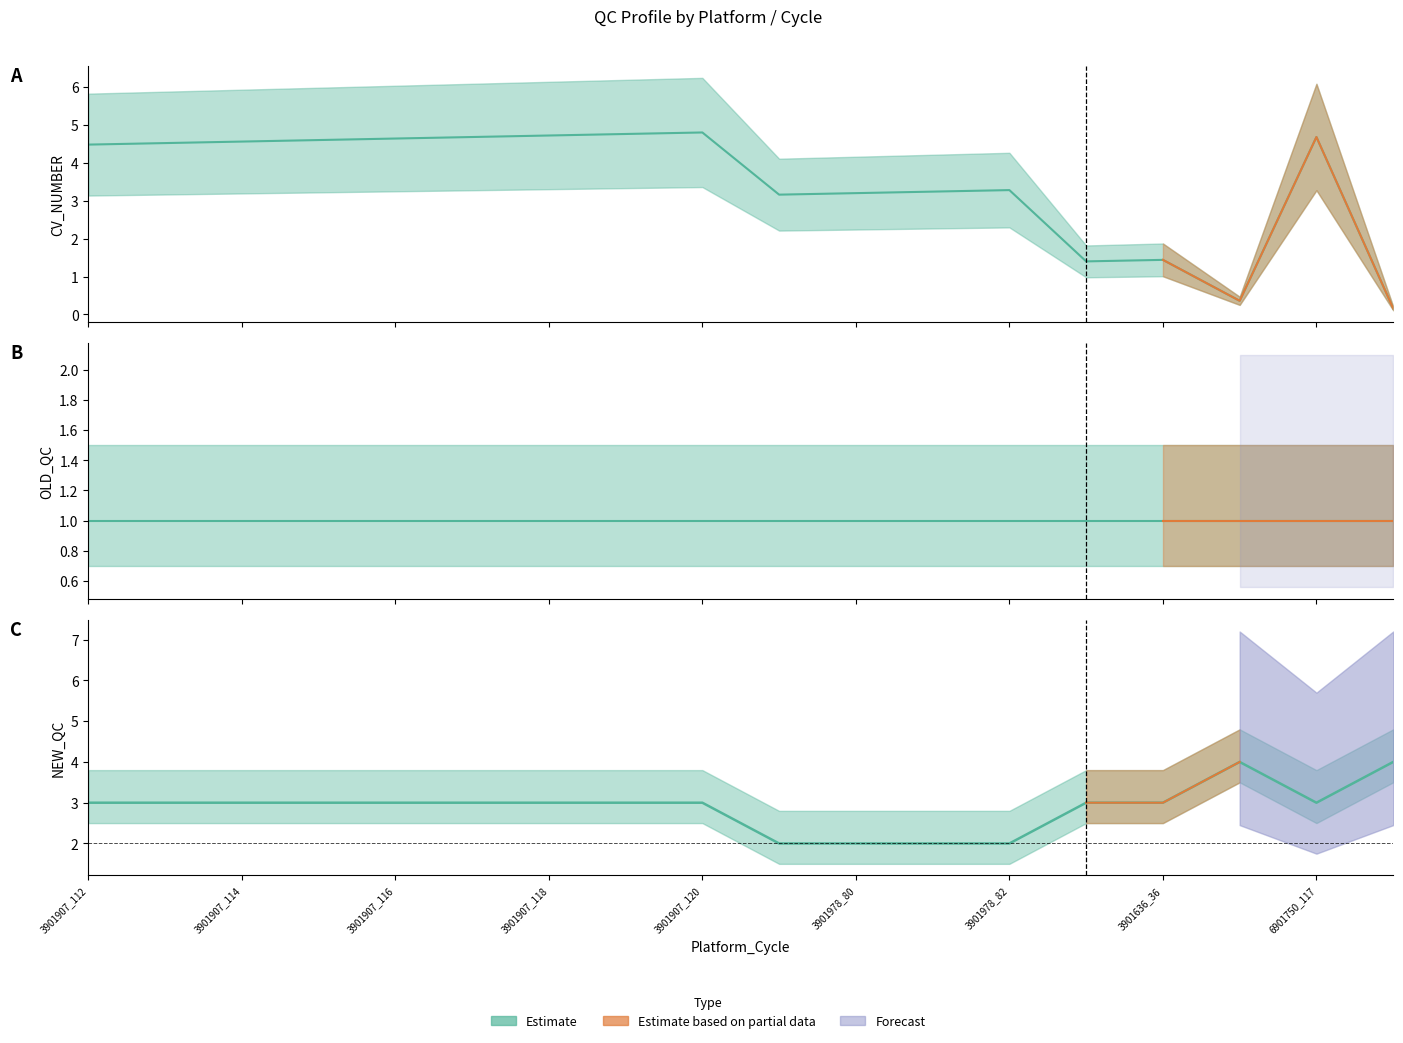

The value of CV_NUMBER at 3901907_116 is 4.6. True or false?

True